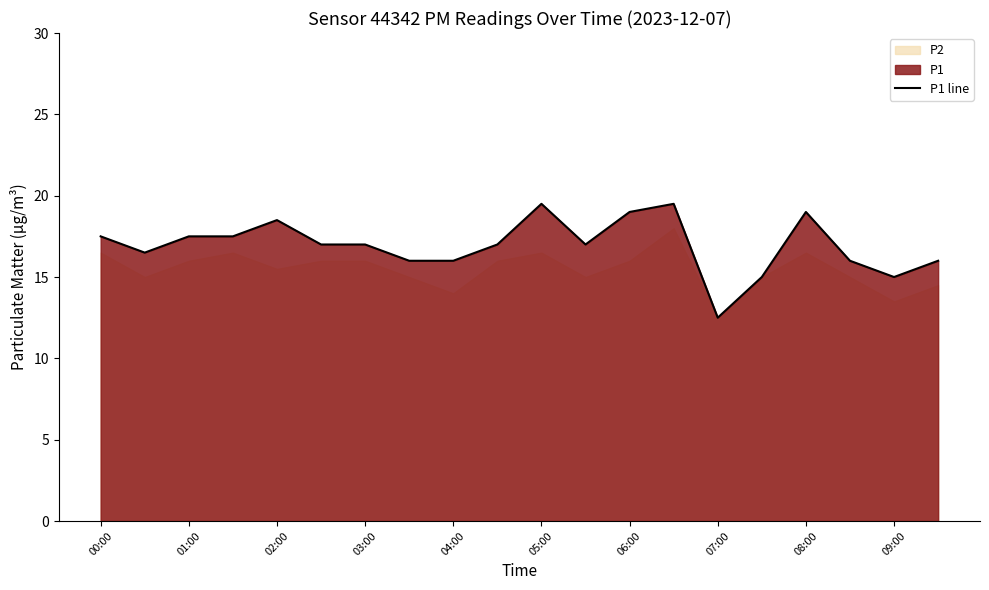

How many data points are above 17?

8